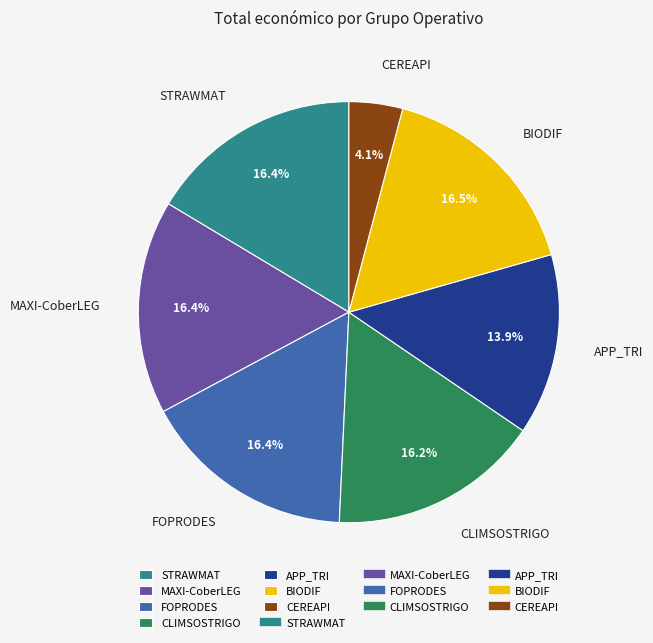

Approximately how many times larger is the value at APP_TRI compared to CEREAPI?

3.4